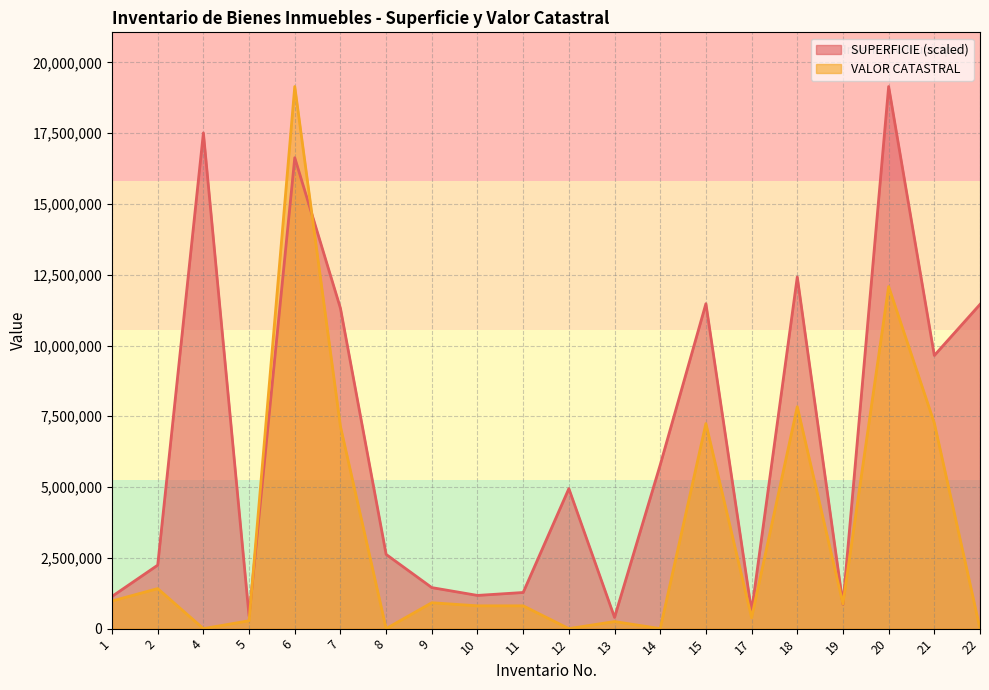

Between which two adjacent categories do VALOR CATASTRAL and SUPERFICIE first intersect?

5 and 6